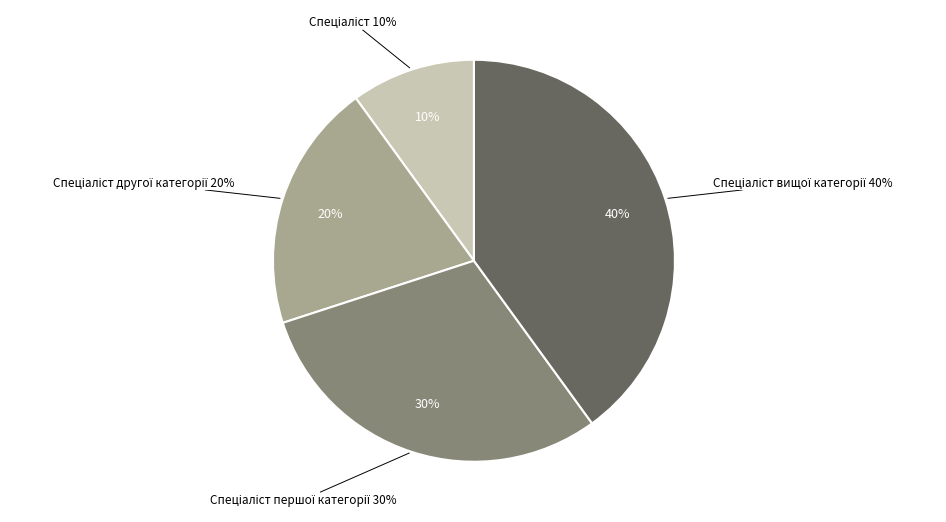

True or false: Спеціаліст першої категорії accounts for 41% of the total.

False